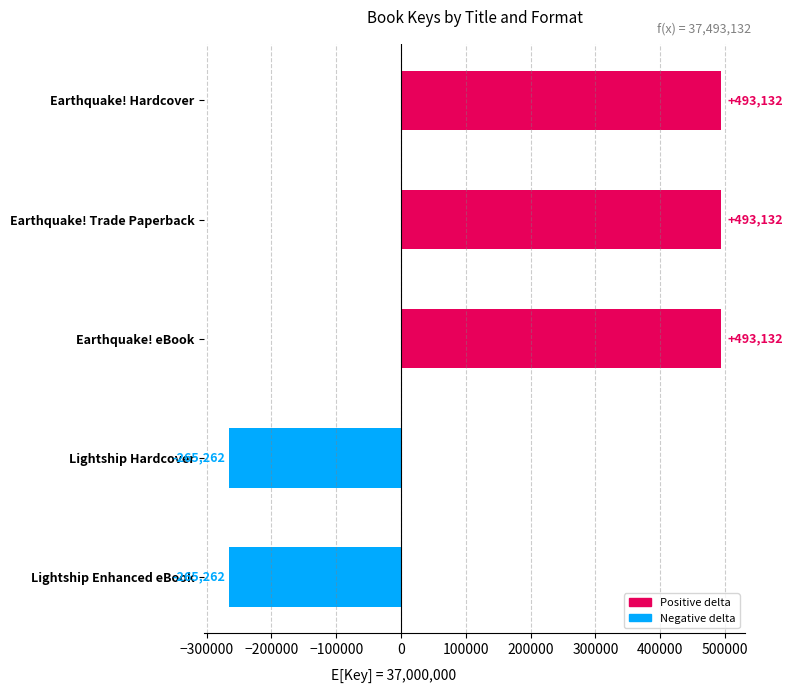

Reading top to bottom, what are all the values shown in this chart?

Earthquake! Hardcover=493132	Earthquake! Trade Paperback=493132	Earthquake! eBook=493132	Lightship Hardcover=-265262	Lightship Enhanced eBook=-265262